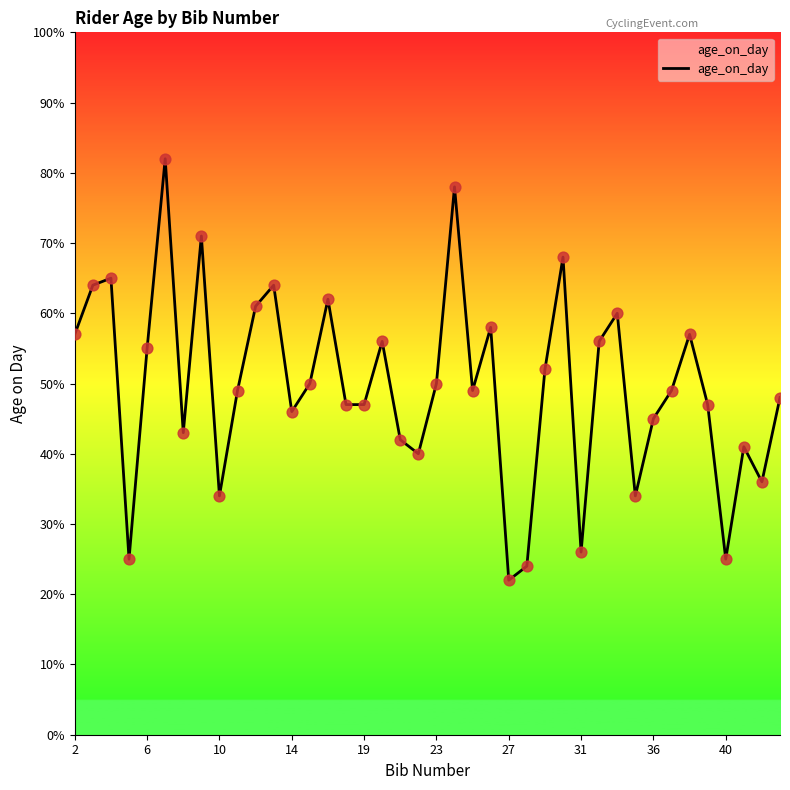

What is the difference between the maximum and minimum values?

60